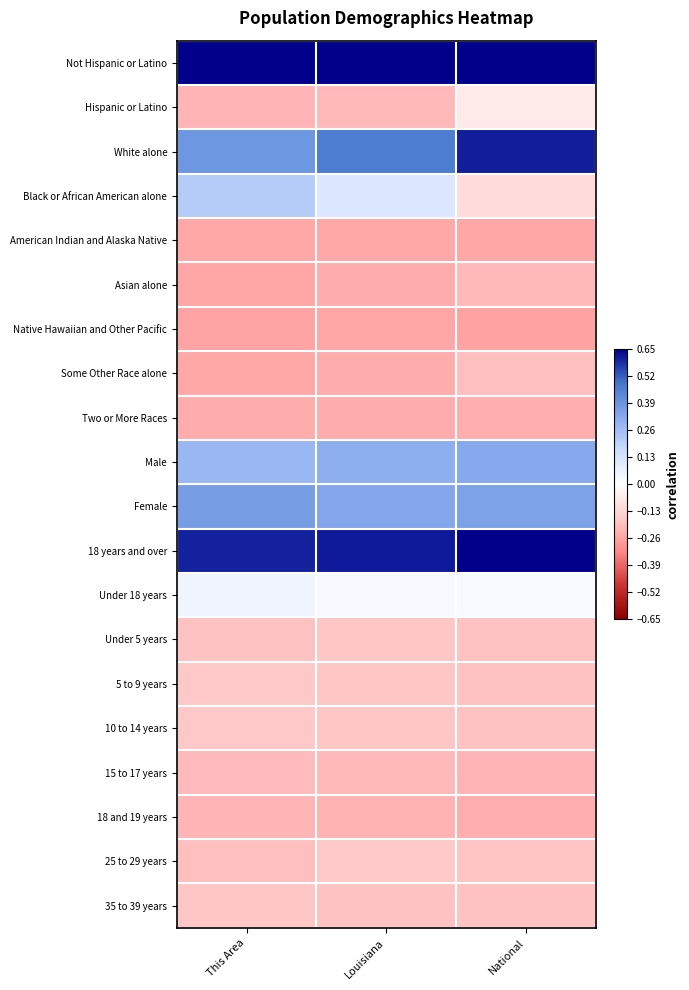

What is the total value across all series at Louisiana?

-0.2